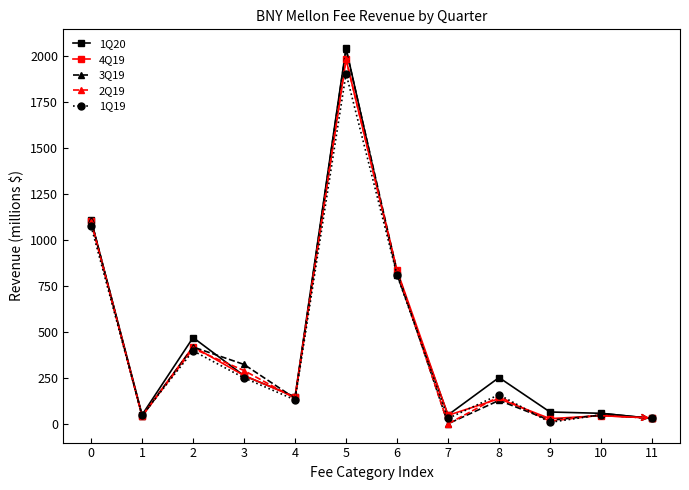

What is the value of the 1Q20 point at the 10th from the left?

66